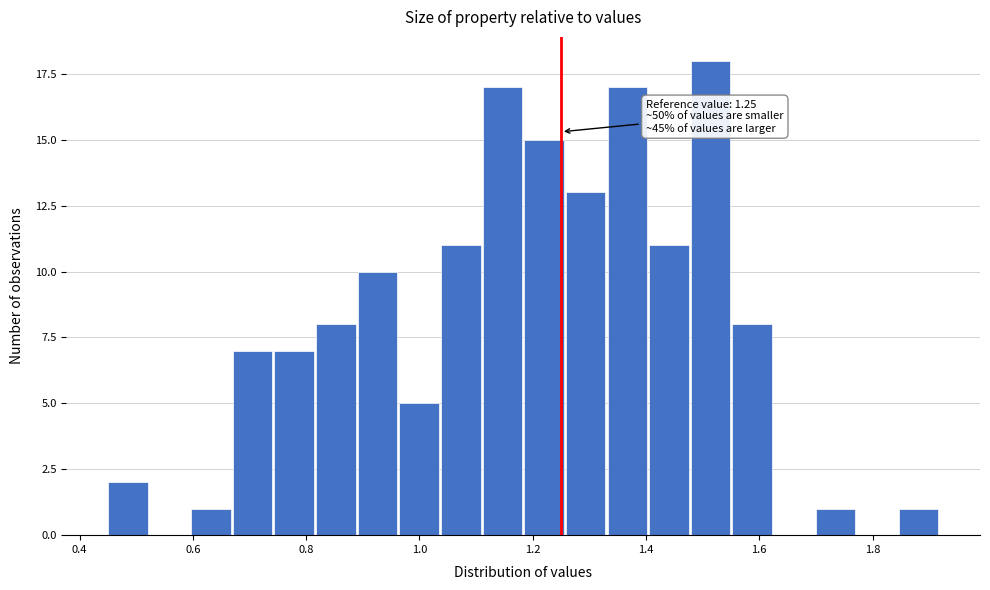

Read against the x-axis, roughly where is the centre of the tallest bar?

1.52